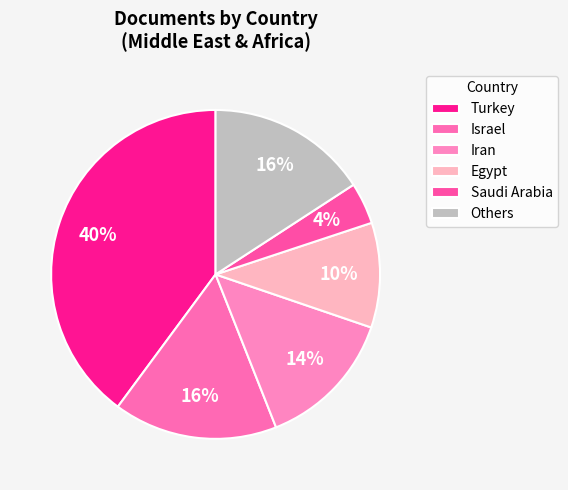

Which category has the biggest portion of the pie?

Turkey